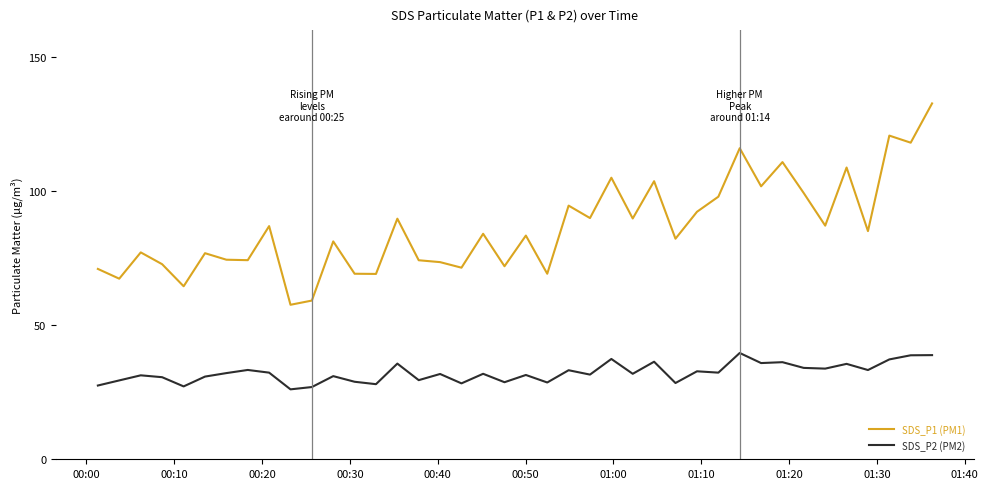

What is the maximum value for SDS_P2 (PM2)?

39.6